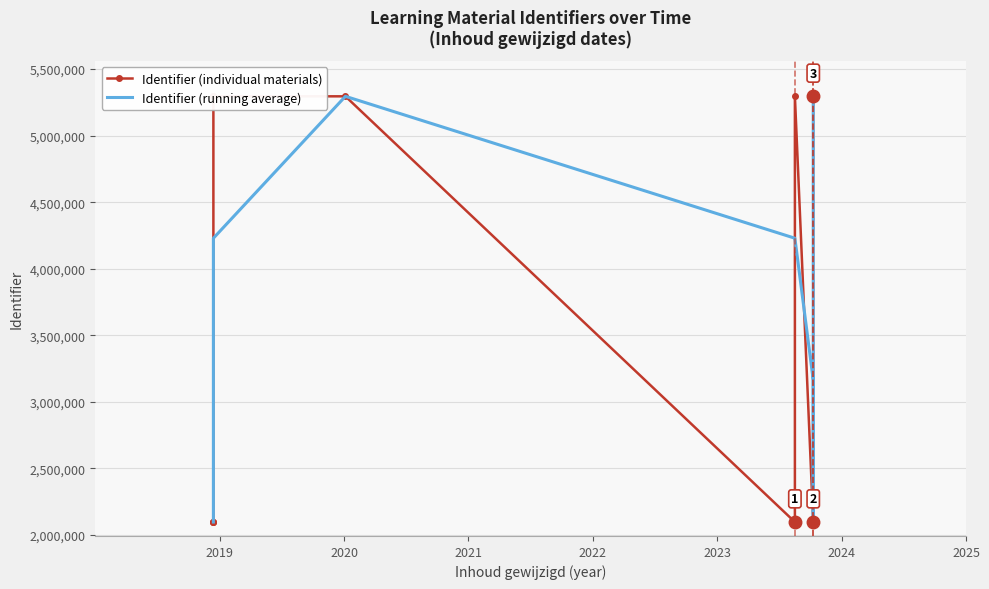

What position from the left is 2025?

7